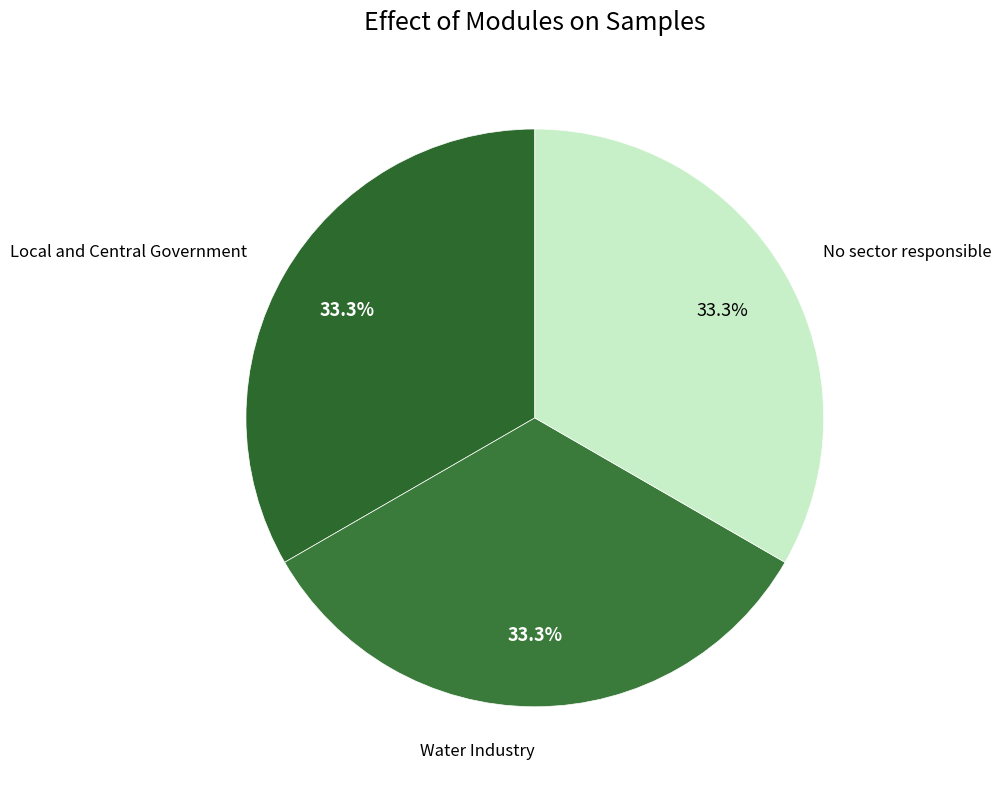

What is the ratio of the value at Water Industry to the value at Local and Central Government?

1.0